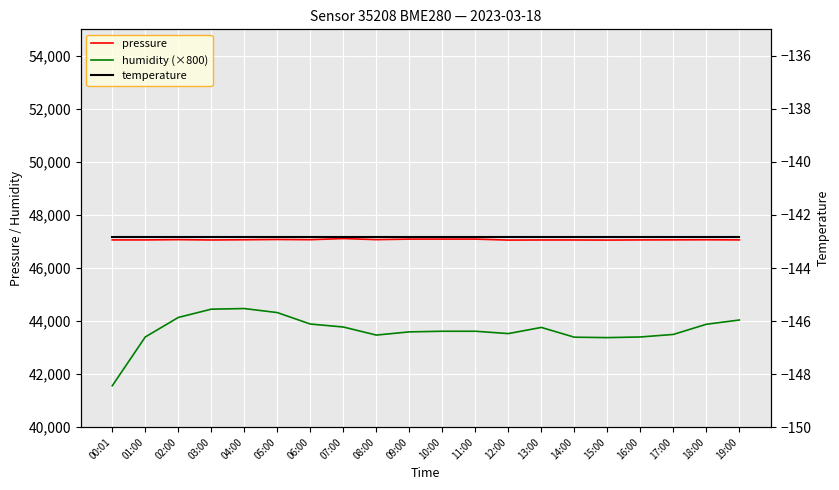

How many values in the humidity (×800) series exceed 43616?

9